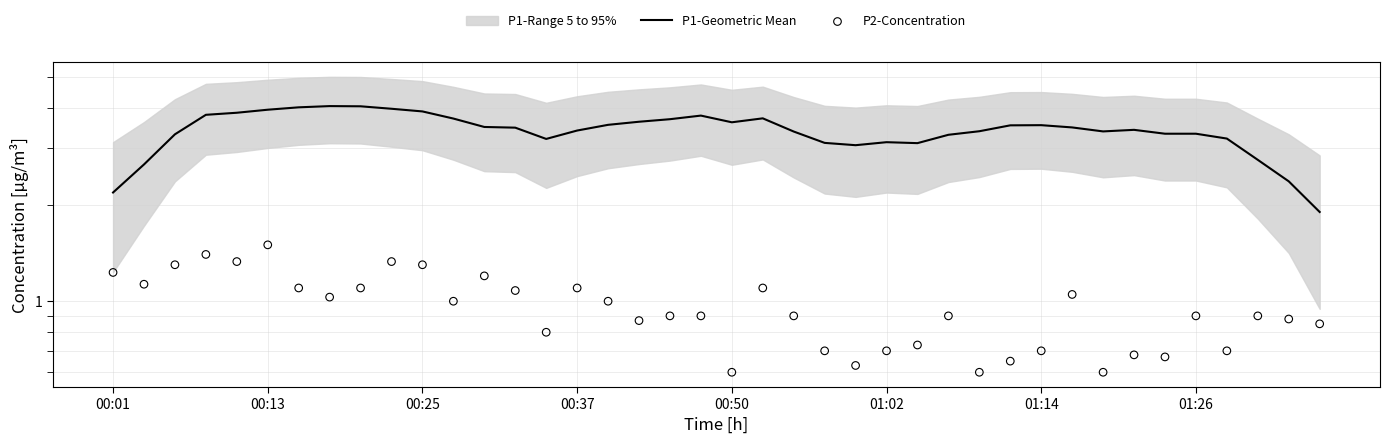

Which series has the largest total across all categories?

P1-Geometric Mean